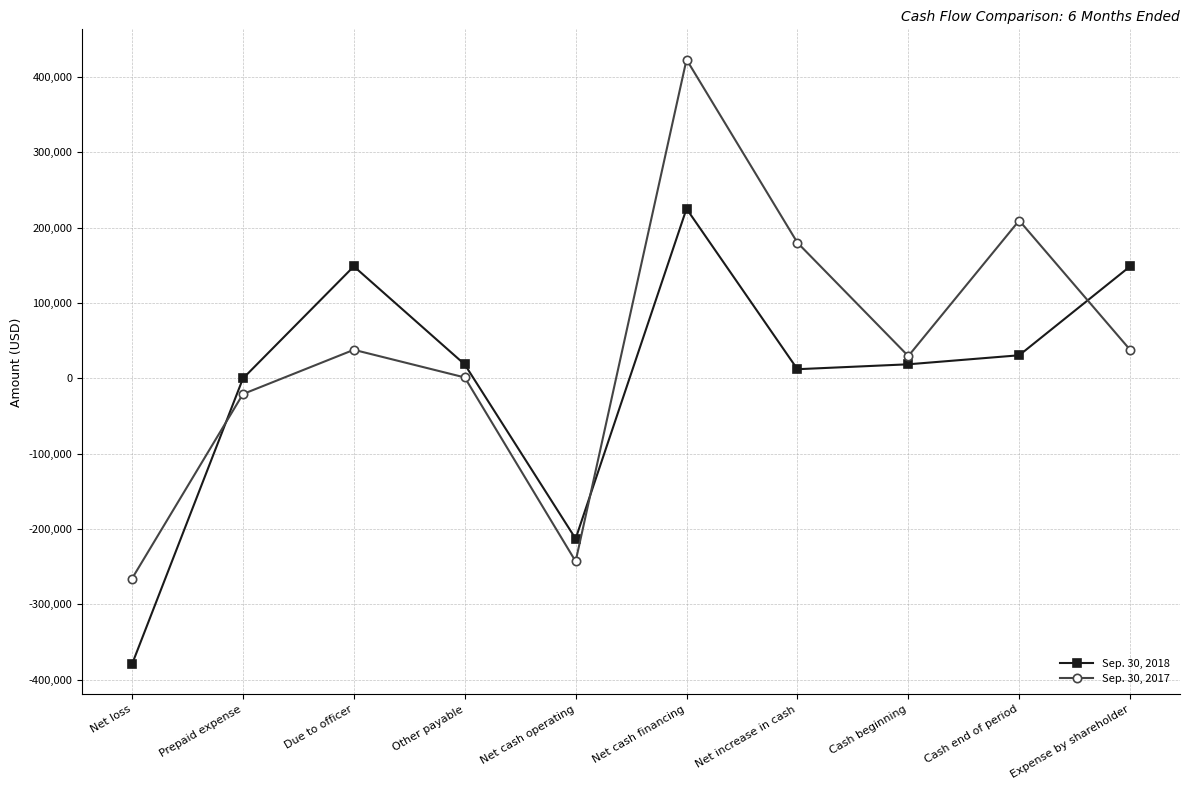

At which label is Sep. 30, 2018 closest to -77249?

Prepaid expense